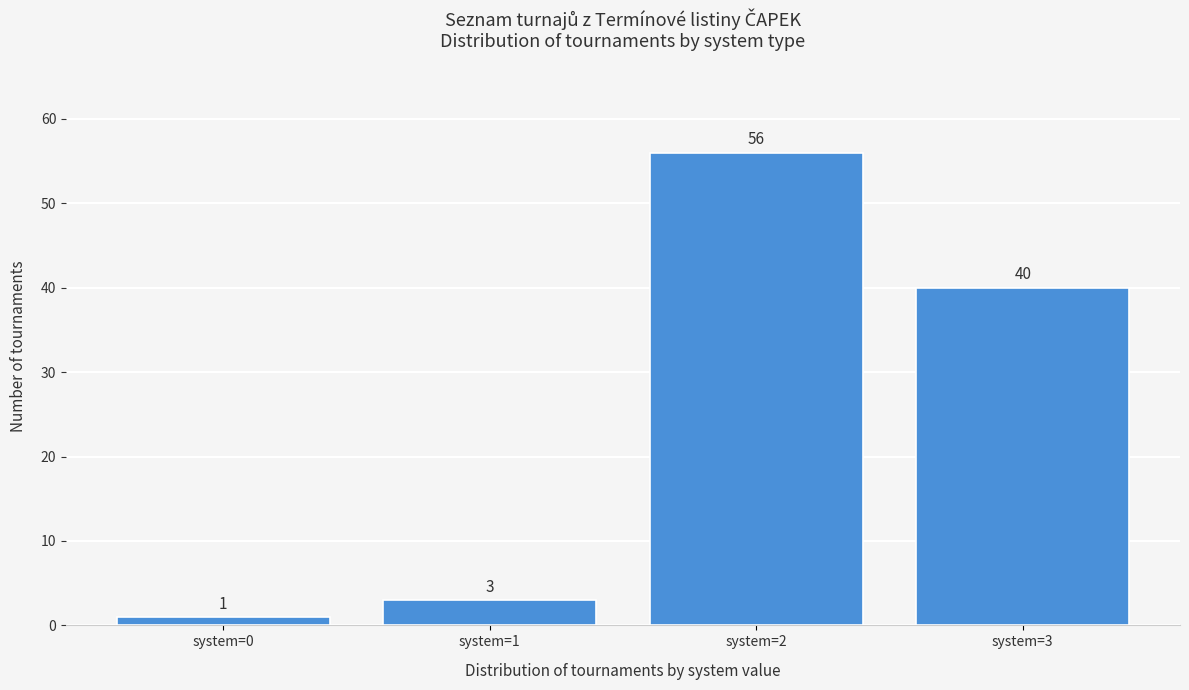

Reading left to right, what are all the values shown in this chart?

1	3	56	40